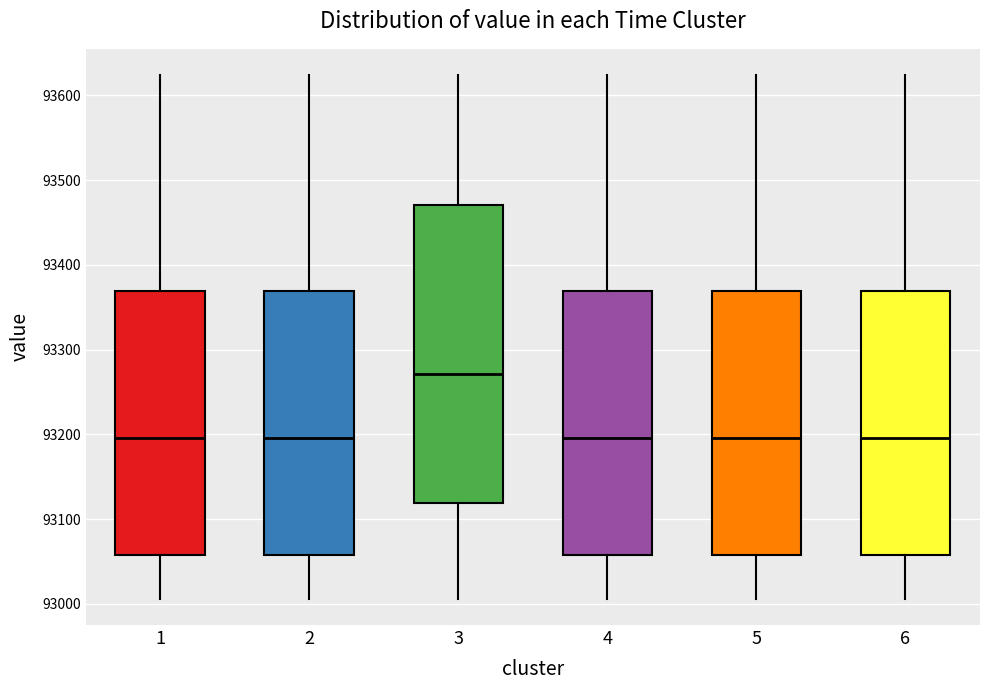

Reading left to right, transcribe this box plot: for each box, give where its median line is, the range the box spans, and where its two whiskers end, as read against the y-axis. The values are not printed on the chart, so give them approximately, as read against the axis.

1: median 93200, box 93060 to 93370, whiskers 93010 to 93620
2: median 93200, box 93060 to 93370, whiskers 93010 to 93620
3: median 93270, box 93120 to 93470, whiskers 93010 to 93620
4: median 93200, box 93060 to 93370, whiskers 93010 to 93620
5: median 93200, box 93060 to 93370, whiskers 93010 to 93620
6: median 93200, box 93060 to 93370, whiskers 93010 to 93620